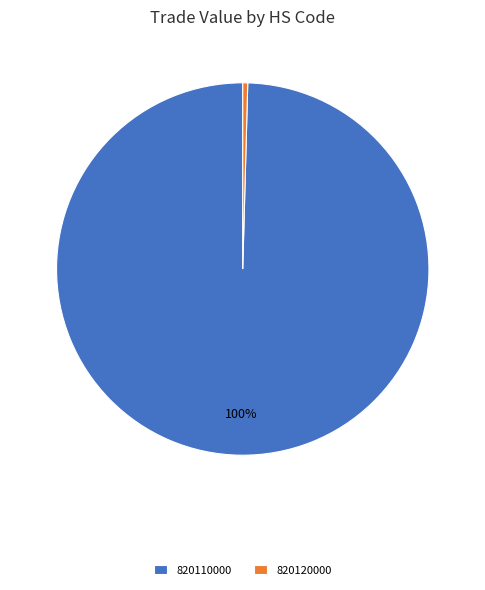

Count the number of slices in the pie.

2